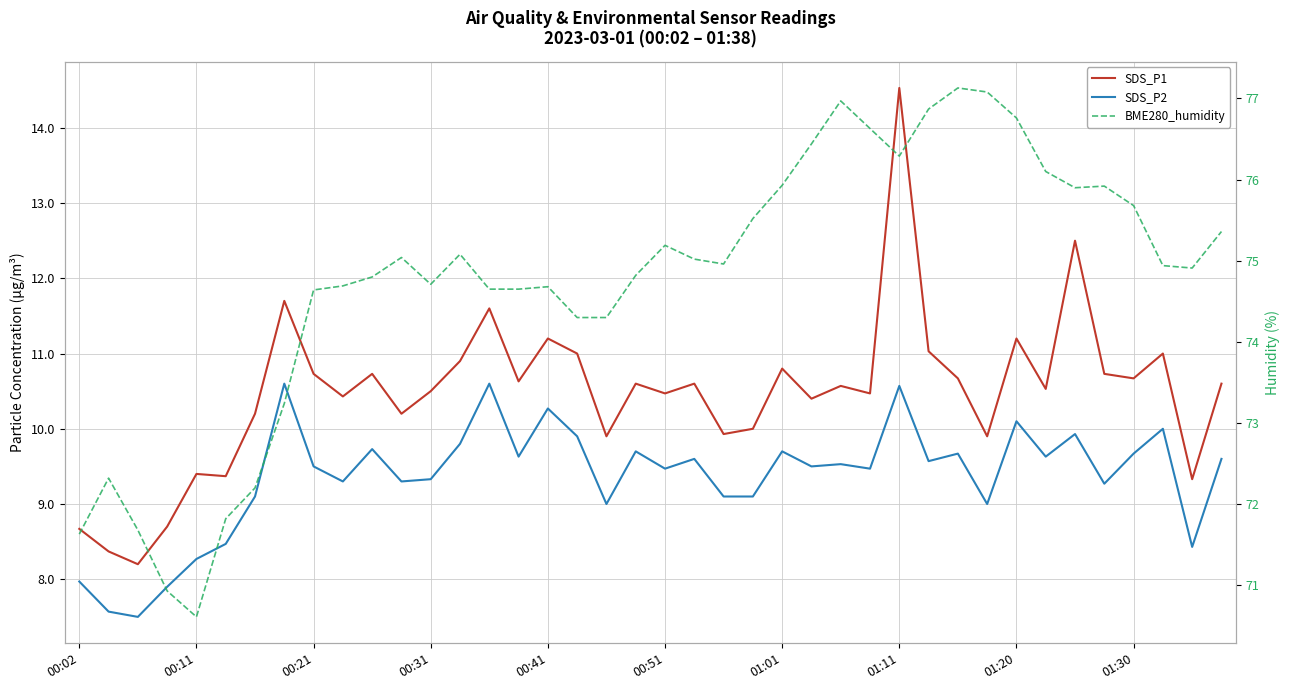

What is the minimum value for SDS_P1?

8.2